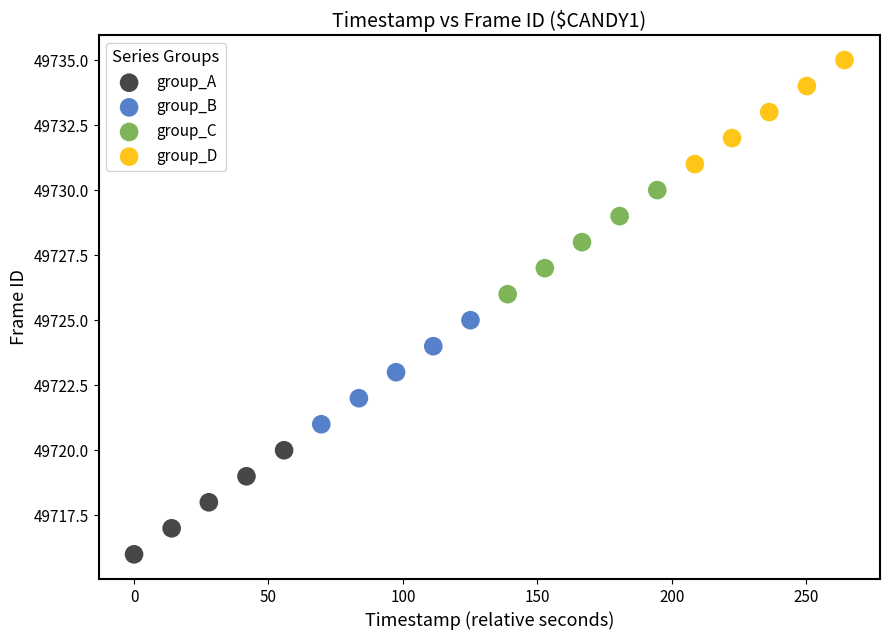

Which series reaches the minimum Y coordinate?

group_A